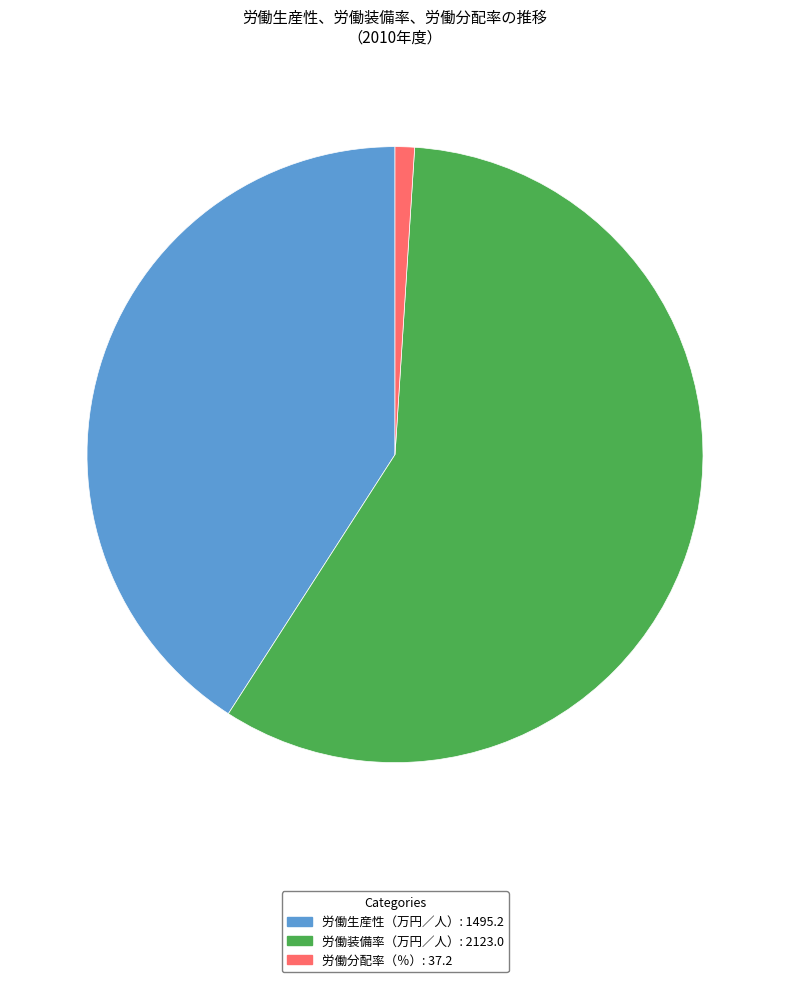

Which category accounts for the majority?

労働装備率（万円／人）